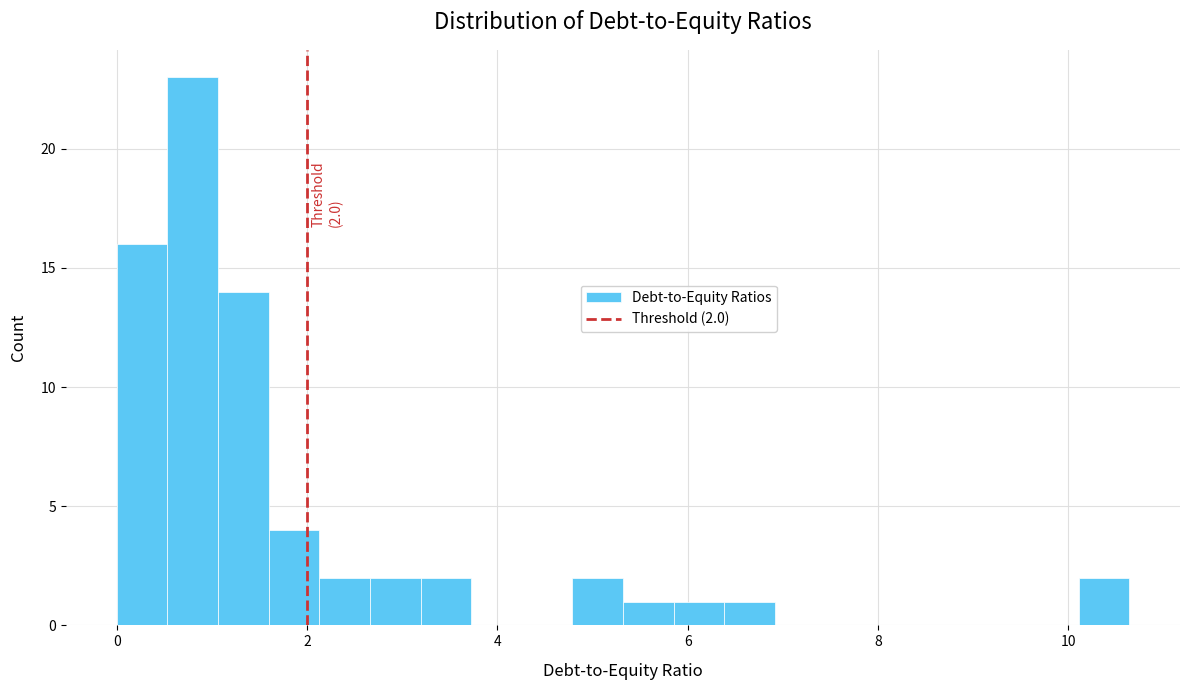

Around what value on the x-axis is the tallest bar? Give the approximate position of its centre, as read against the axis.

0.8